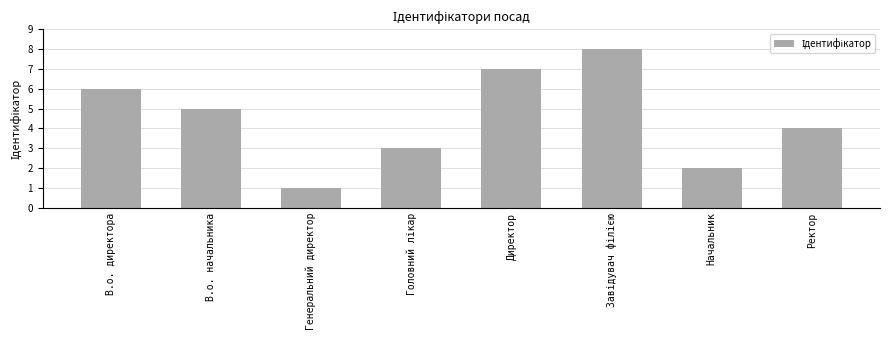

At which label is the value closest to 4?

Ректор